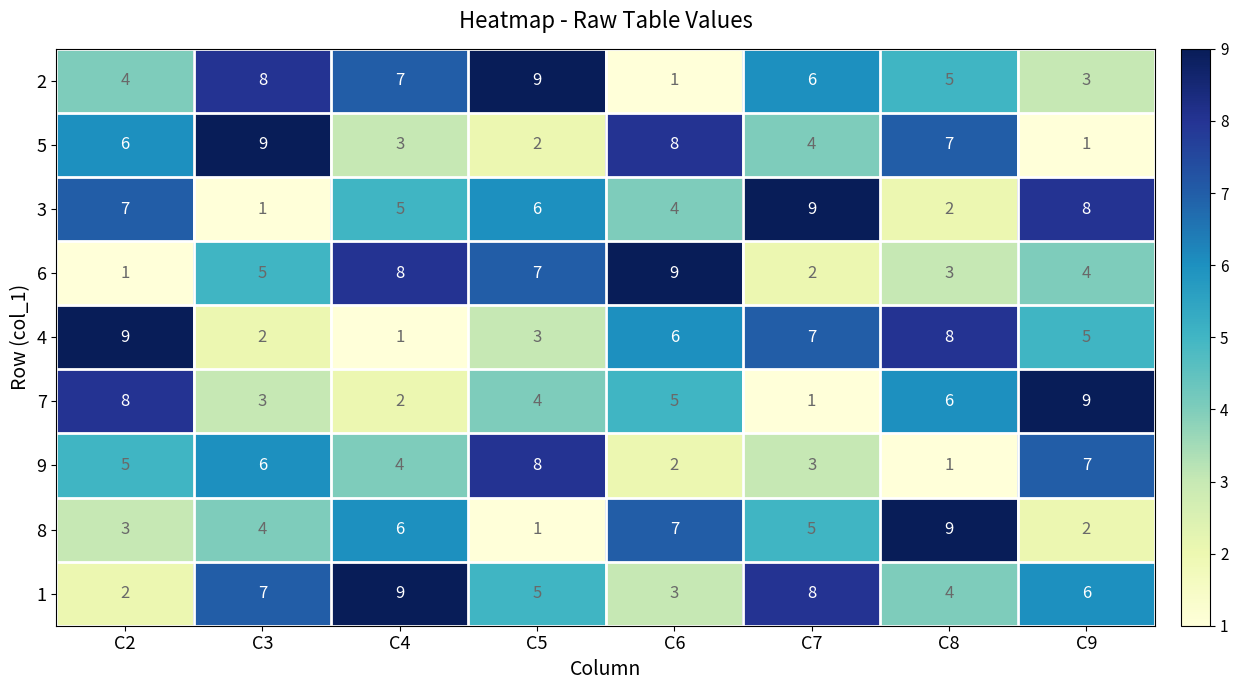

Is it true that 3 equals 2 at C8?

True